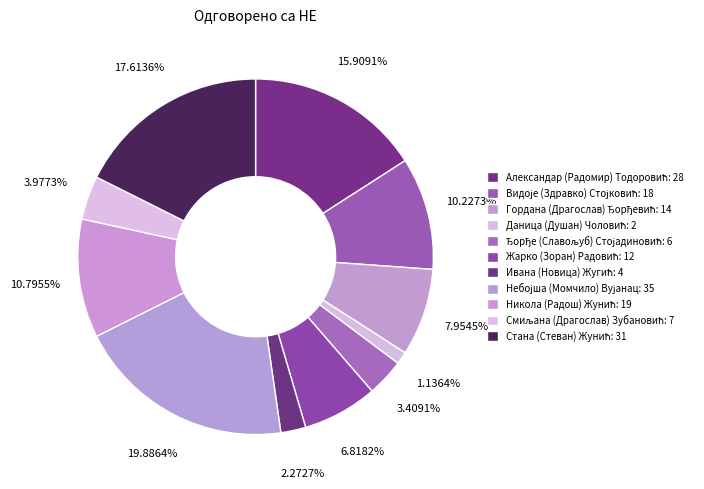

To the nearest percent, what is the difference between the Видоје (Здравко) Стојковић and Небојша (Момчило) Вујанац slice percentages?

10%